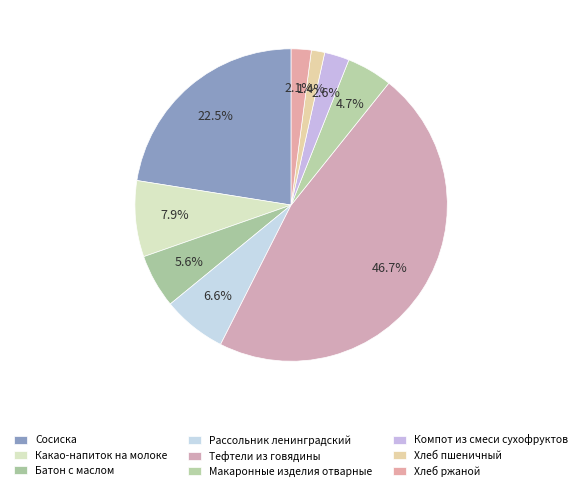

To the nearest percent, what is the difference between the Батон с маслом and Хлеб ржаной slice percentages?

3%